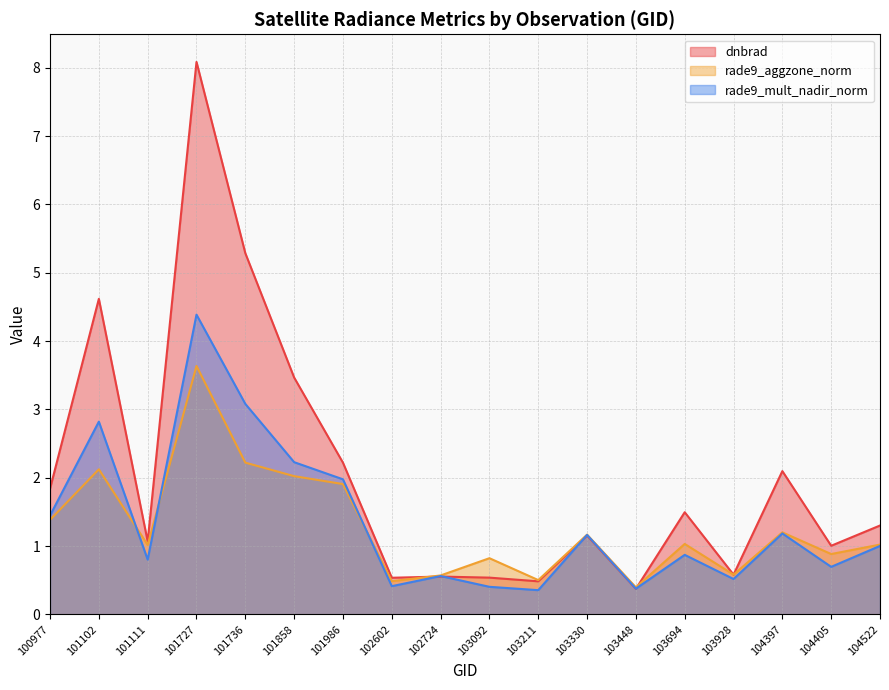

Reading left to right, list all the values displayed in this chart.

dnbrad: 100977=1.8	101102=4.6	101111=1.1	101727=8.1	101736=5.3	101858=3.5	101986=2.2	102602=0.5	102724=0.6	103092=0.5	103211=0.5	103330=1.2	103448=0.4	103694=1.5	103928=0.6	104397=2.1	104405=1.0	104522=1.3
rade9_aggzone_norm: 100977=1.4	101102=2.1	101111=1.0	101727=3.6	101736=2.2	101858=2.0	101986=1.9	102602=0.5	102724=0.6	103092=0.8	103211=0.5	103330=1.2	103448=0.4	103694=1.0	103928=0.6	104397=1.2	104405=0.9	104522=1.0
rade9_mult_nadir_norm: 100977=1.4	101102=2.8	101111=0.8	101727=4.4	101736=3.1	101858=2.2	101986=2.0	102602=0.4	102724=0.6	103092=0.4	103211=0.4	103330=1.2	103448=0.4	103694=0.9	103928=0.5	104397=1.2	104405=0.7	104522=1.0